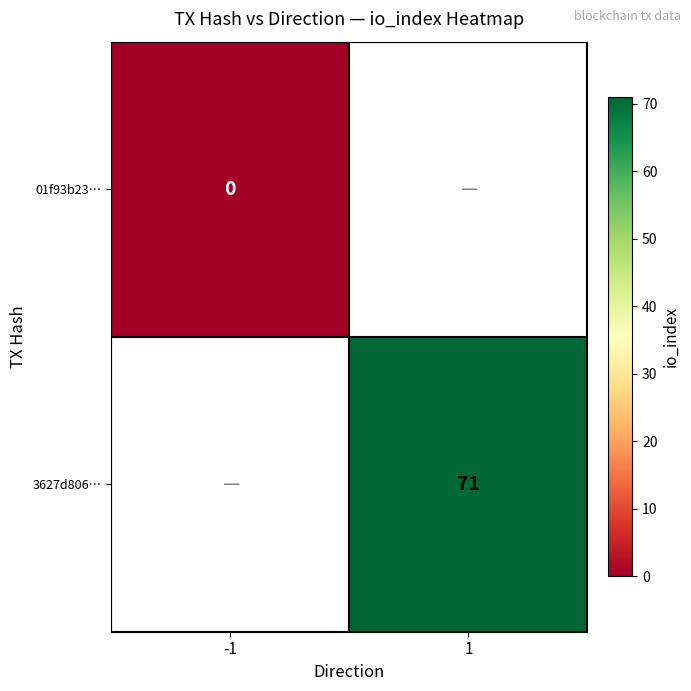

How many distinct data groups are displayed?

2